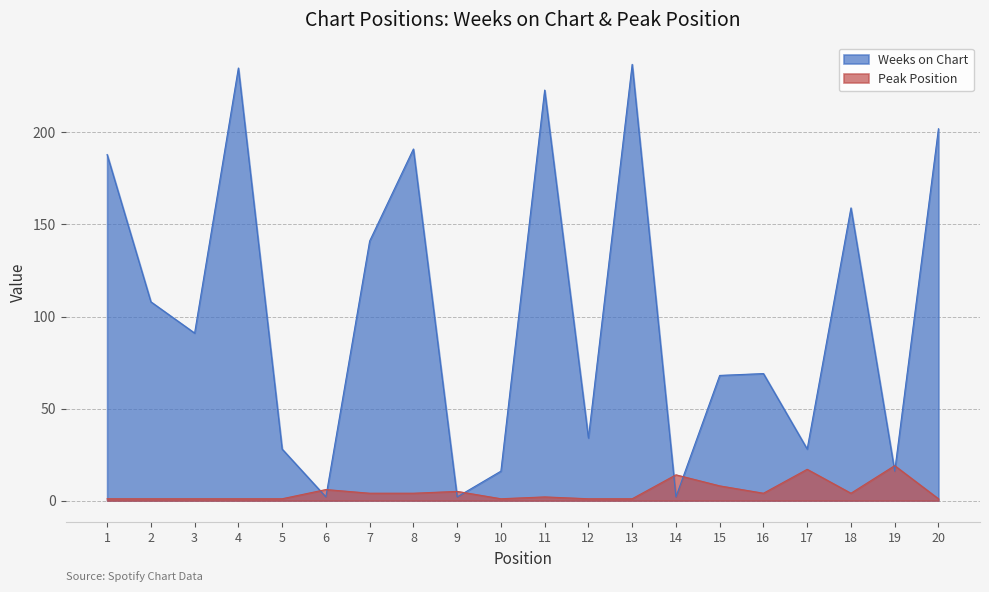

How many lines are shown in the chart?

2